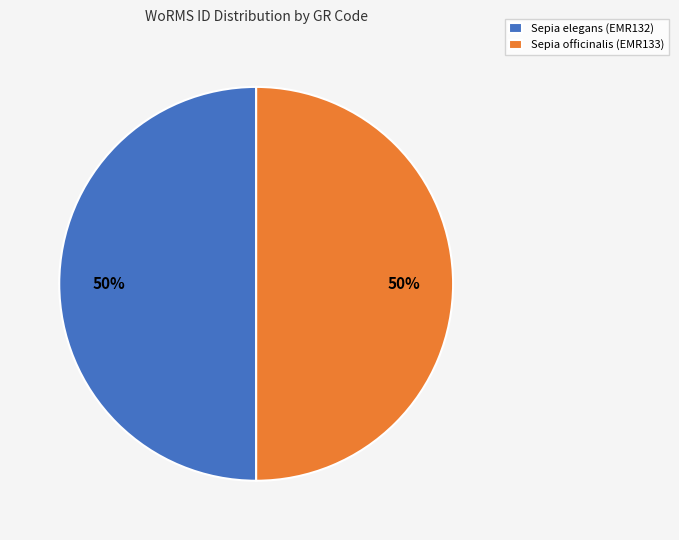

To the nearest percent, what is the average slice percentage?

50%